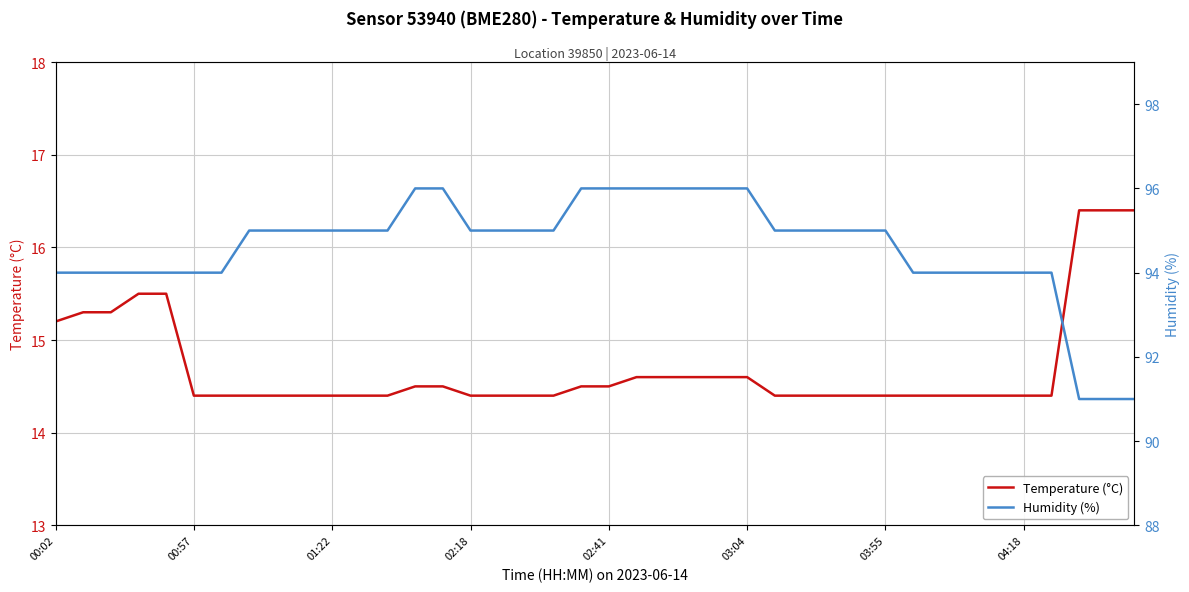

Does the chart display data point markers on the line(s)?

No